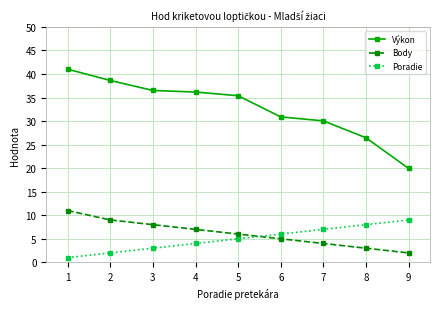

The Výkon series shows 21.4 at 6. True or false?

False